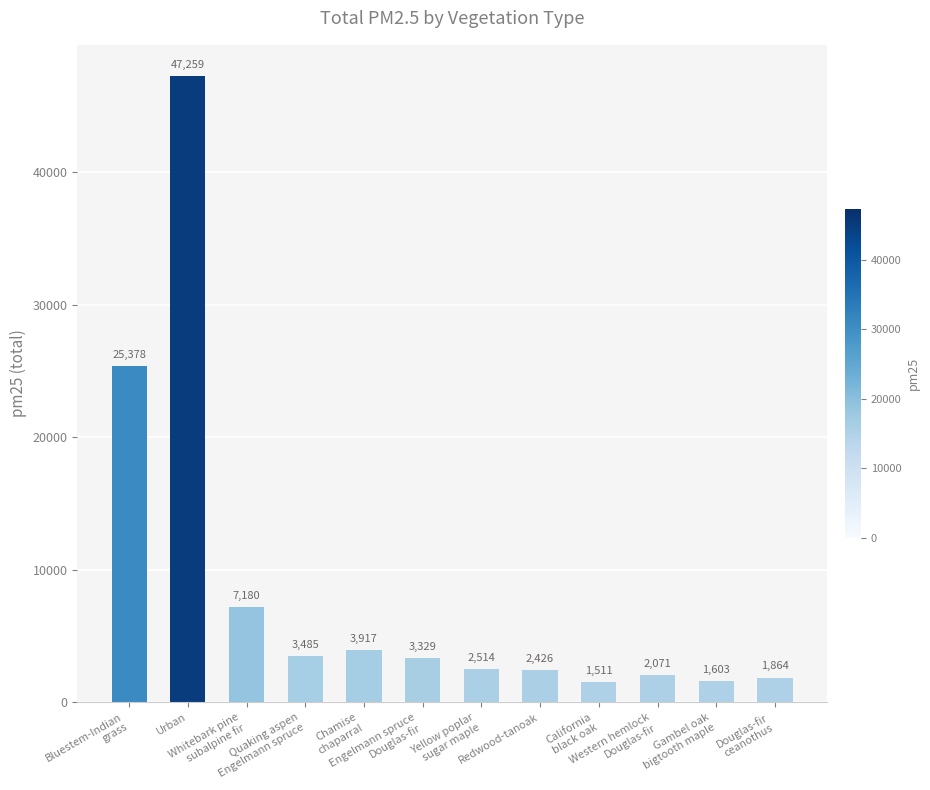

How many series are shown in this chart?

1